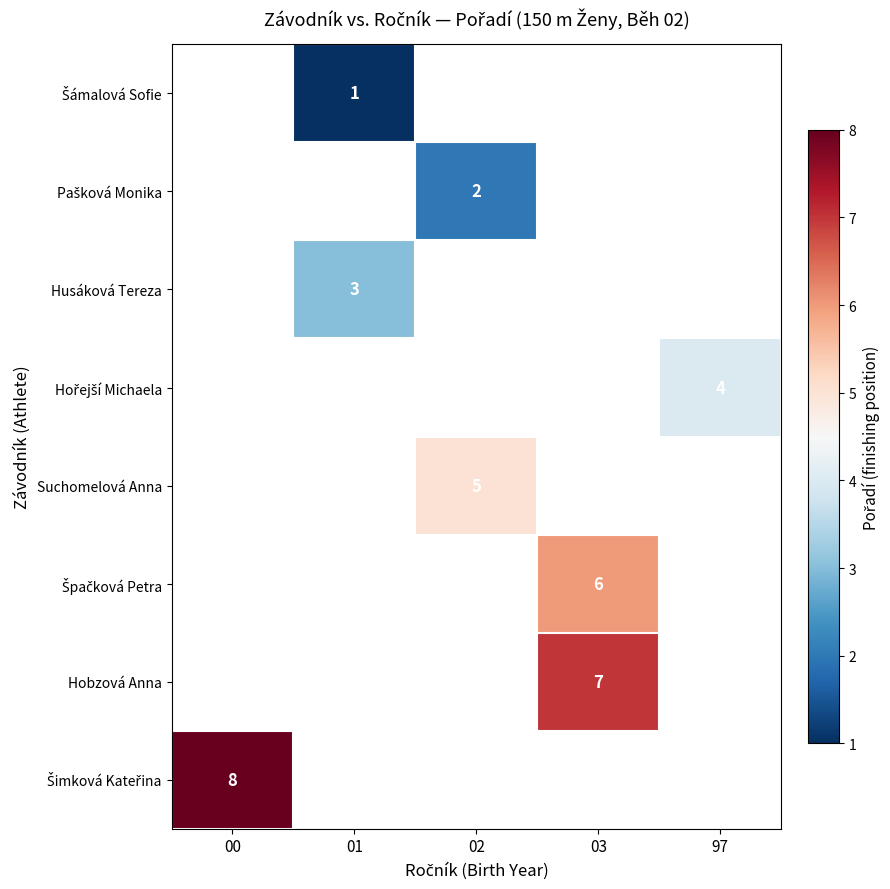

True or false: Husáková Tereza has a value of 1.1 at 01.

False